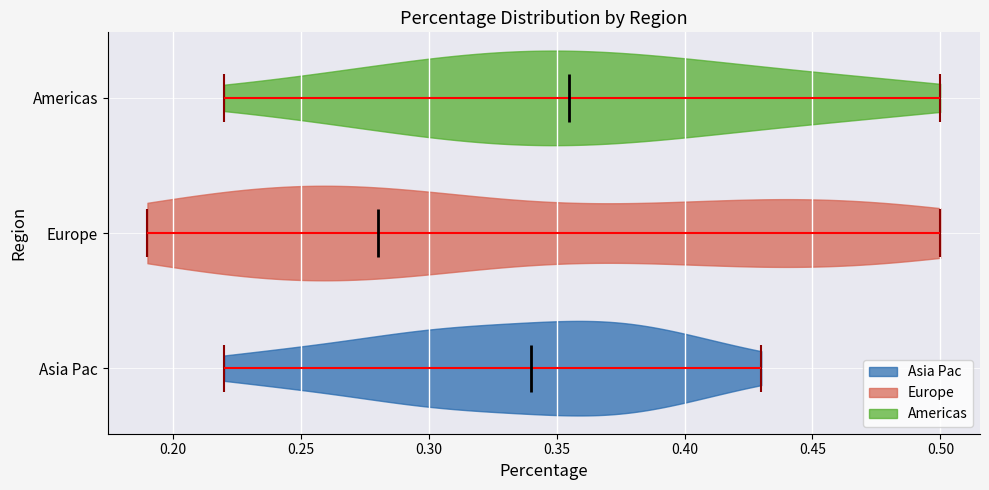

What is the lowest point the violin for Americas reaches on the x-axis? The values are not printed on the chart, so give them approximately, as read against the axis.

0.220